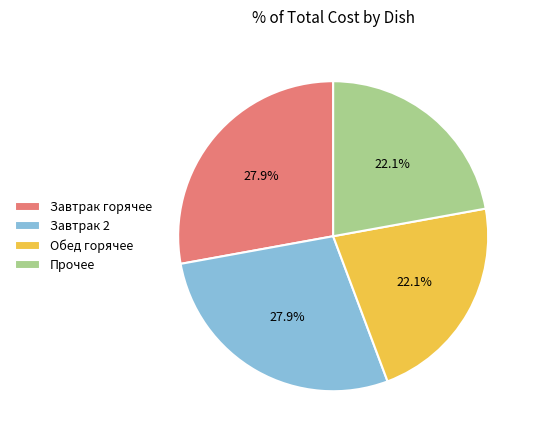

Does any single category account for the majority?

No